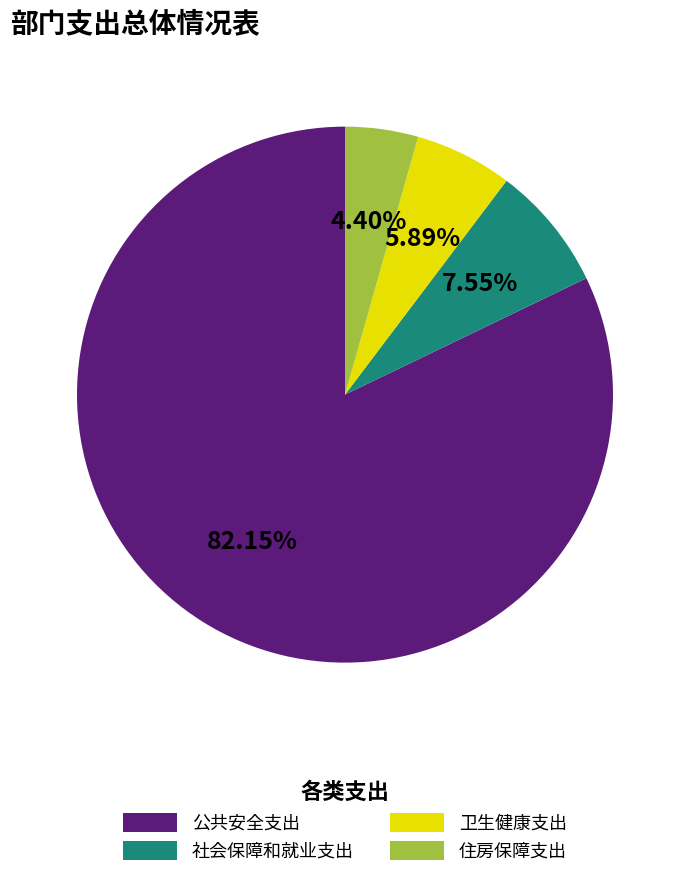

To the nearest percent, what is the combined percentage of 公共安全支出 and 住房保障支出?

87%